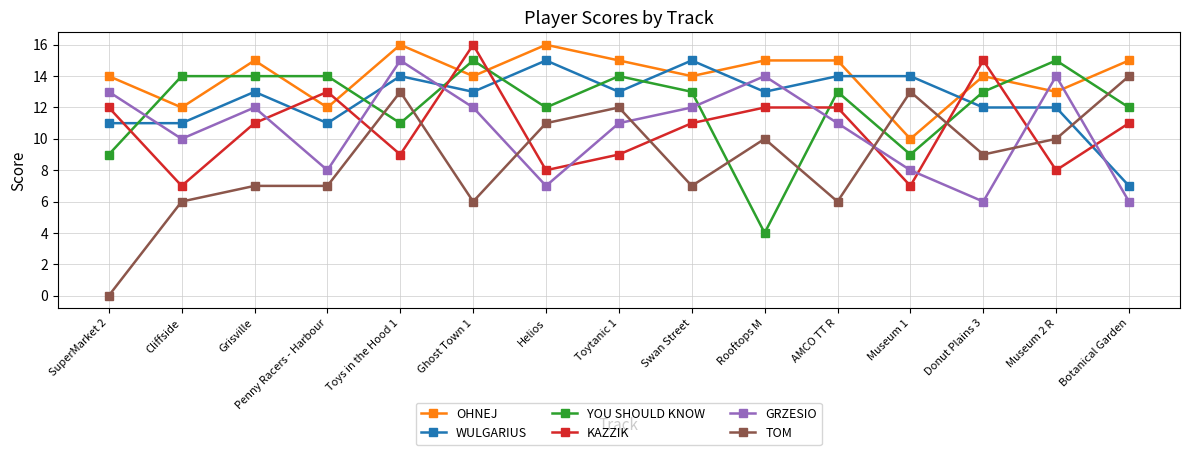

Read the KAZZIK value at AMCO TT R.

12